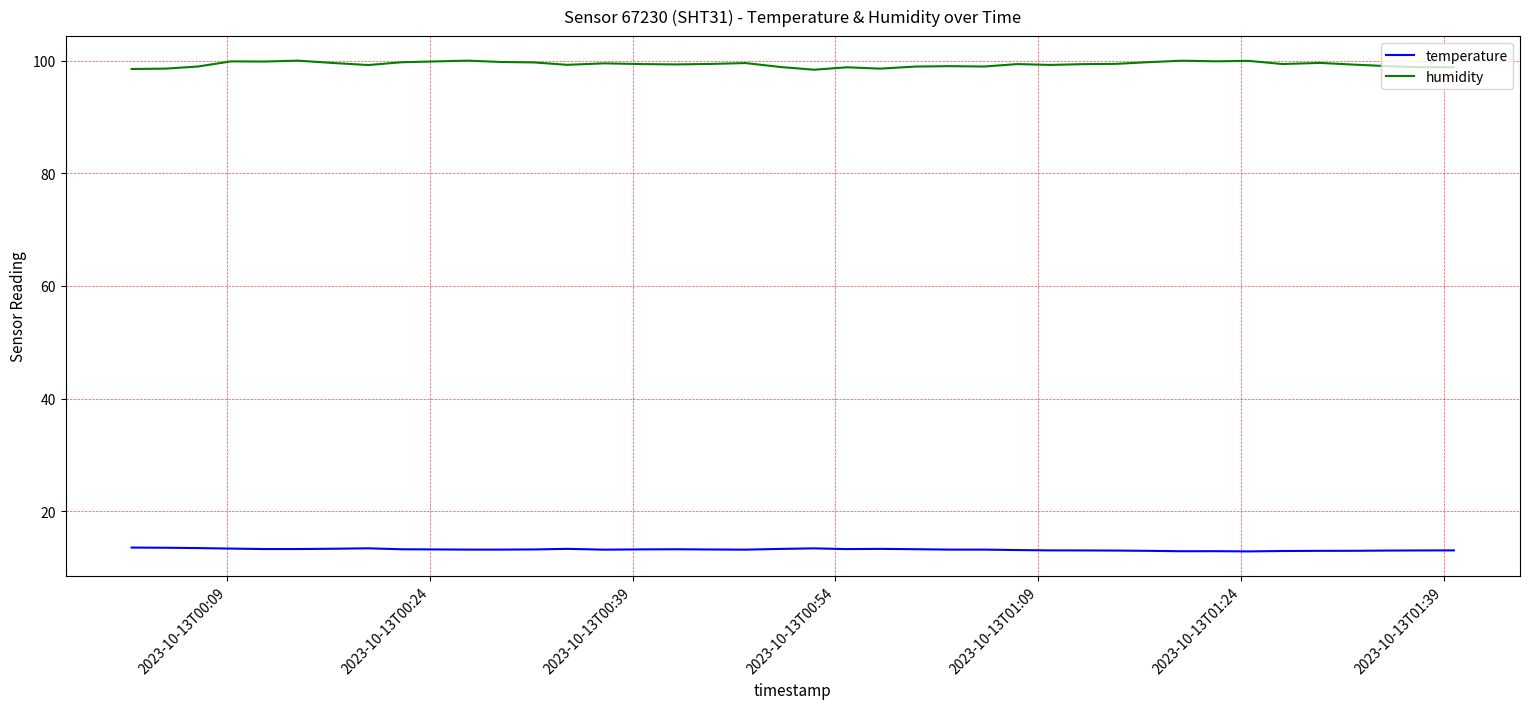

What is the smallest value displayed?

12.9